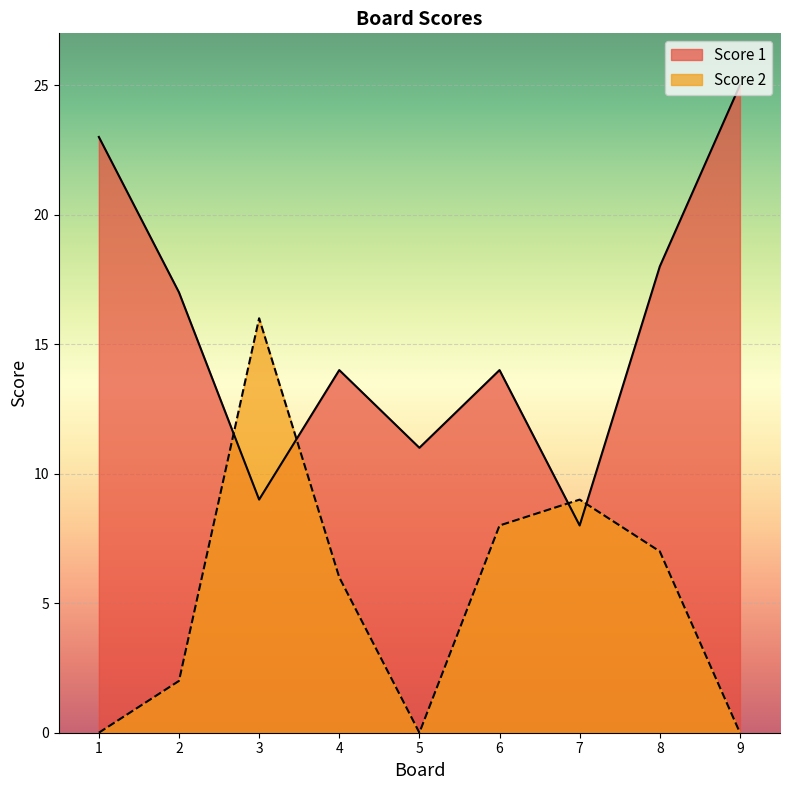

How many intersections are there between Score 1 and Score 2?

4